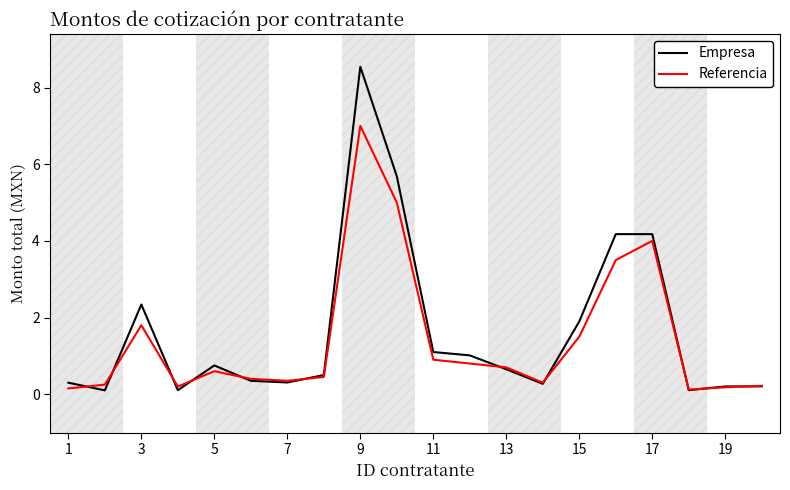

Rank the series by their maximum value, from highest to lowest.

Empresa, Referencia